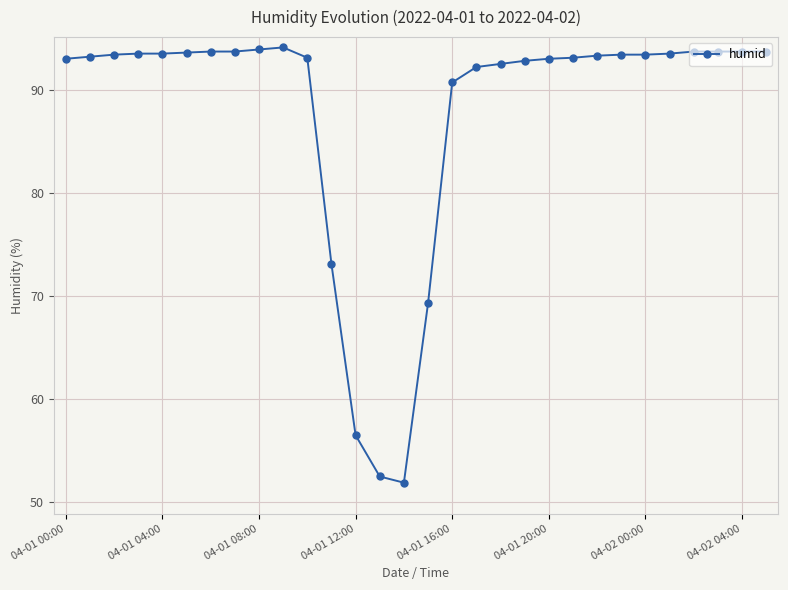

What is the value of the 4th point from the left?

93.5